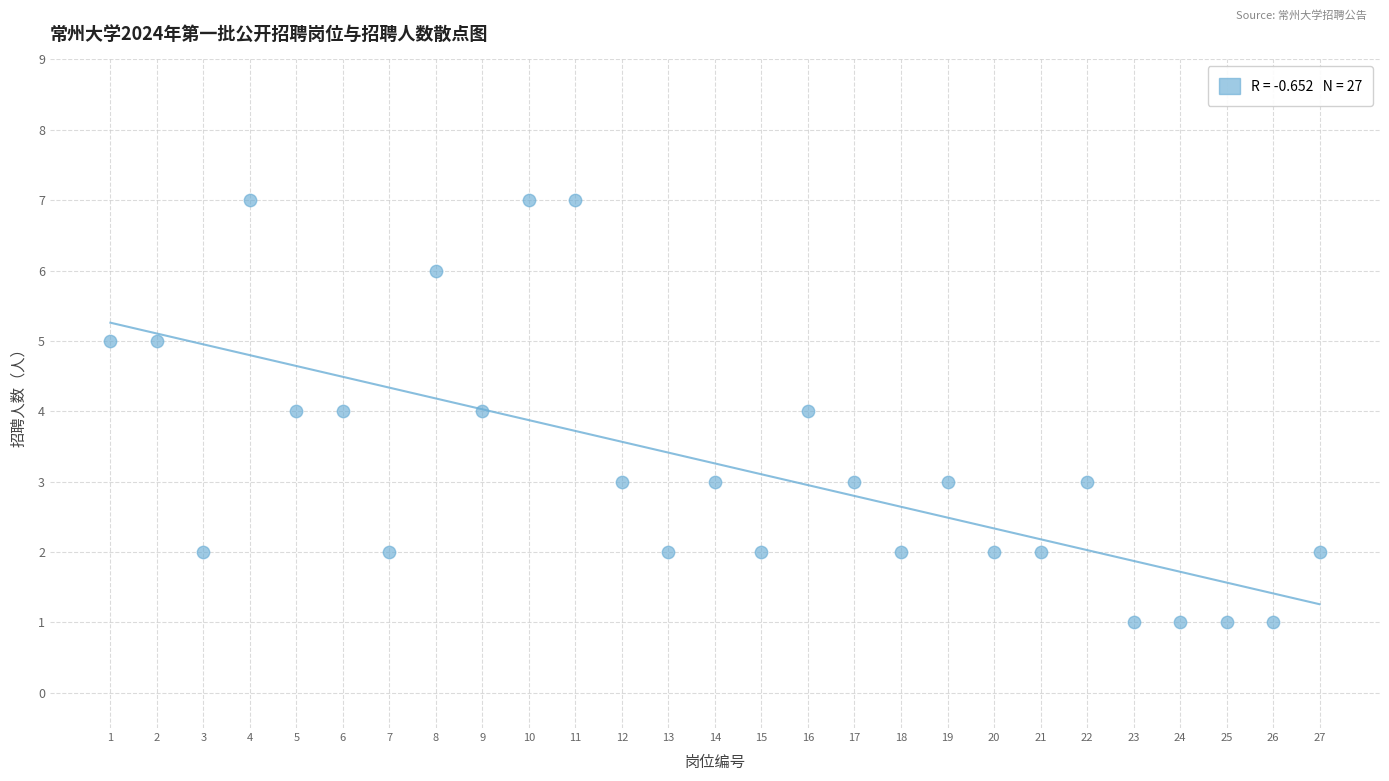

What is the range of Y values (max minus min)?

6